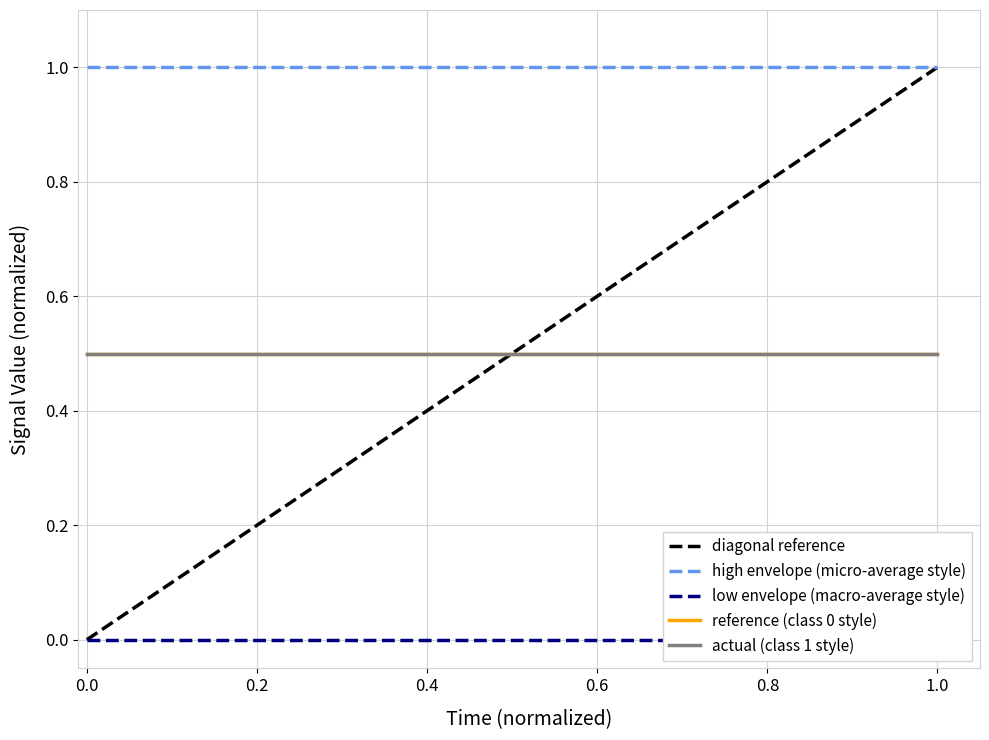

Which series has the widest spread of values?

diagonal reference